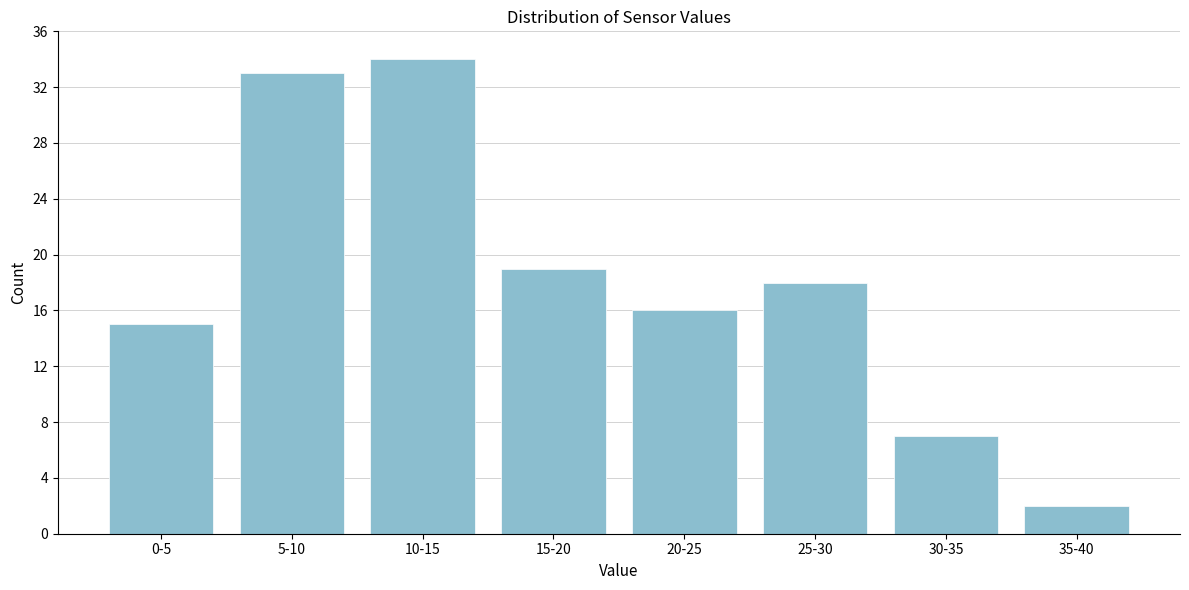

Reading left to right, extract all data points from this chart.

15	33	34	19	16	18	7	2